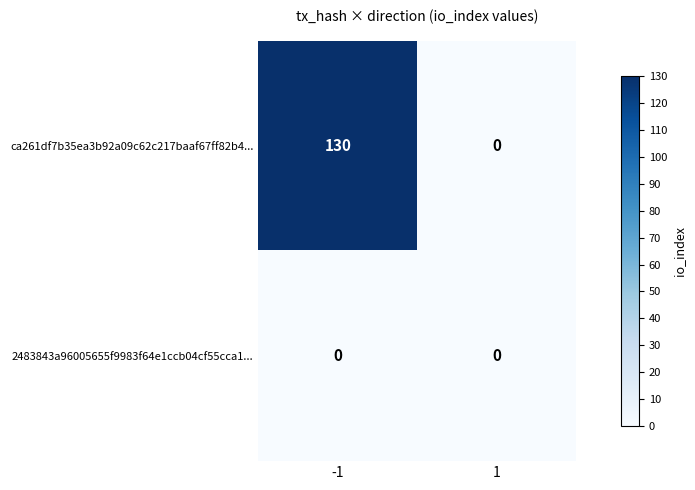

What is the total value across all series at -1?

130